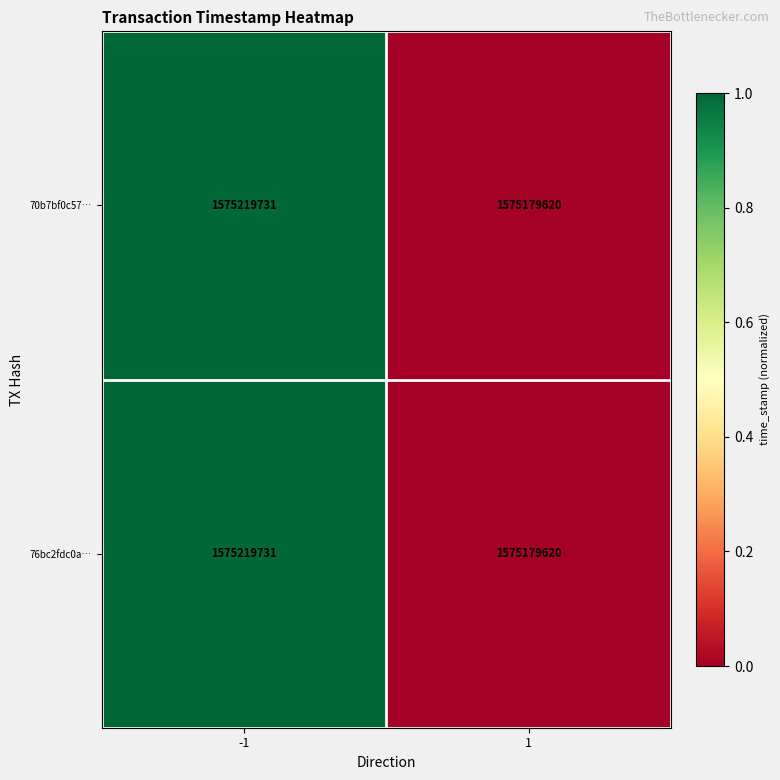

What is the minimum value shown in the chart?

1575179620